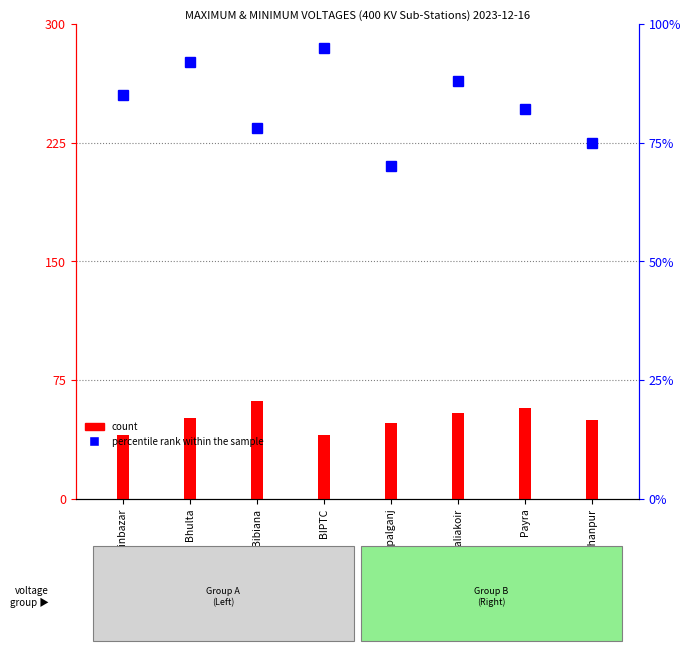

What is the label of the 8th bar from the right?

Aminbazar